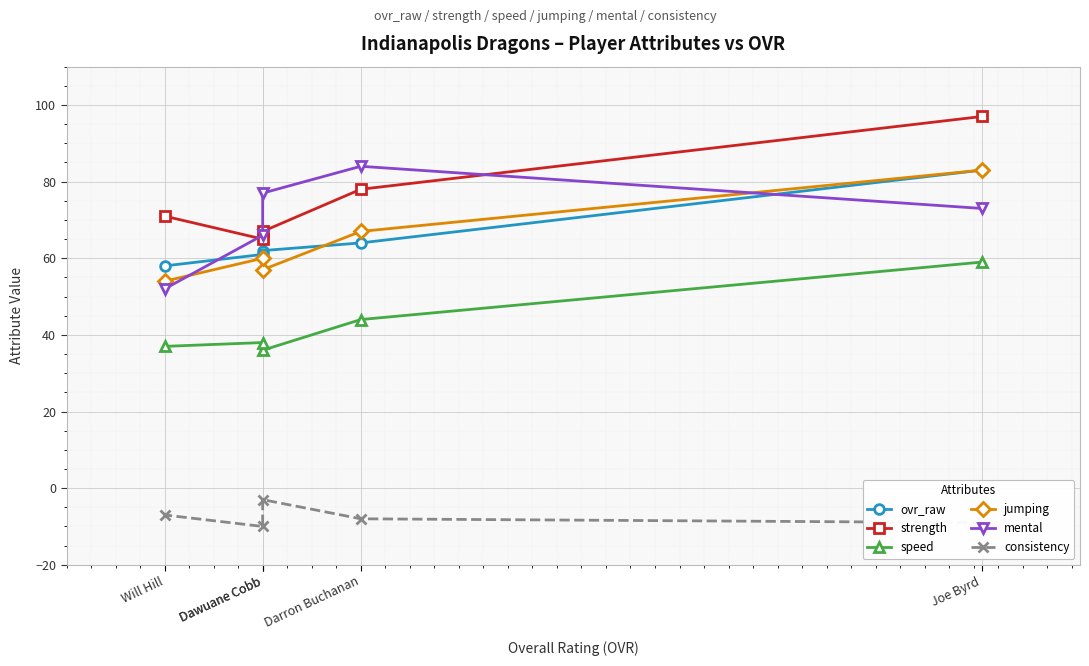

What is the value of the speed point at the 3rd from the left?

36